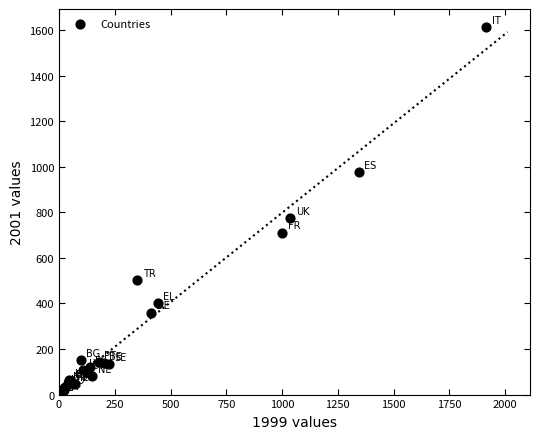

What Y value in the scatter plot is closest to 806?

775